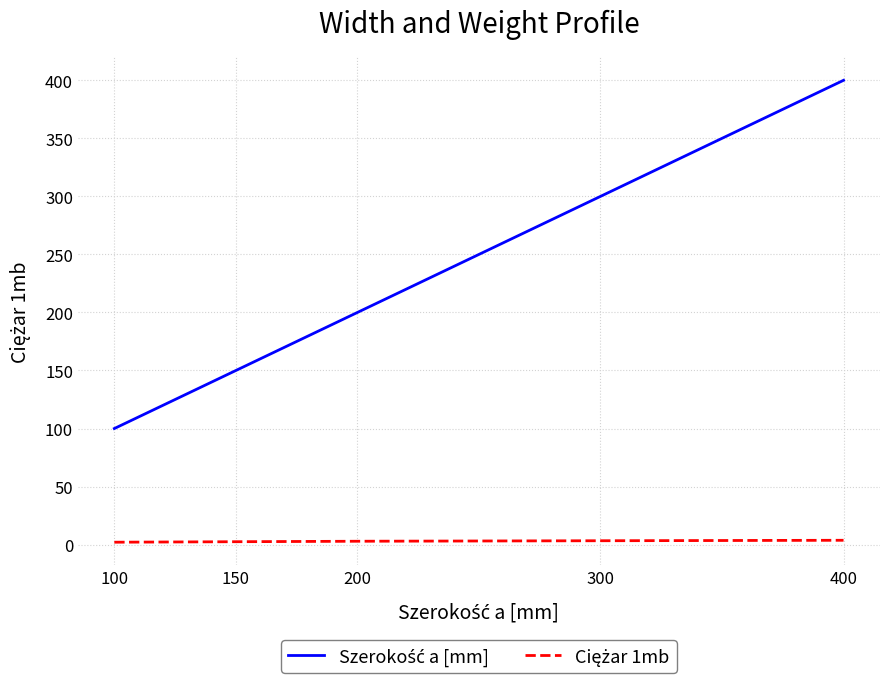

Is this an area chart (filled region under the line)?

No